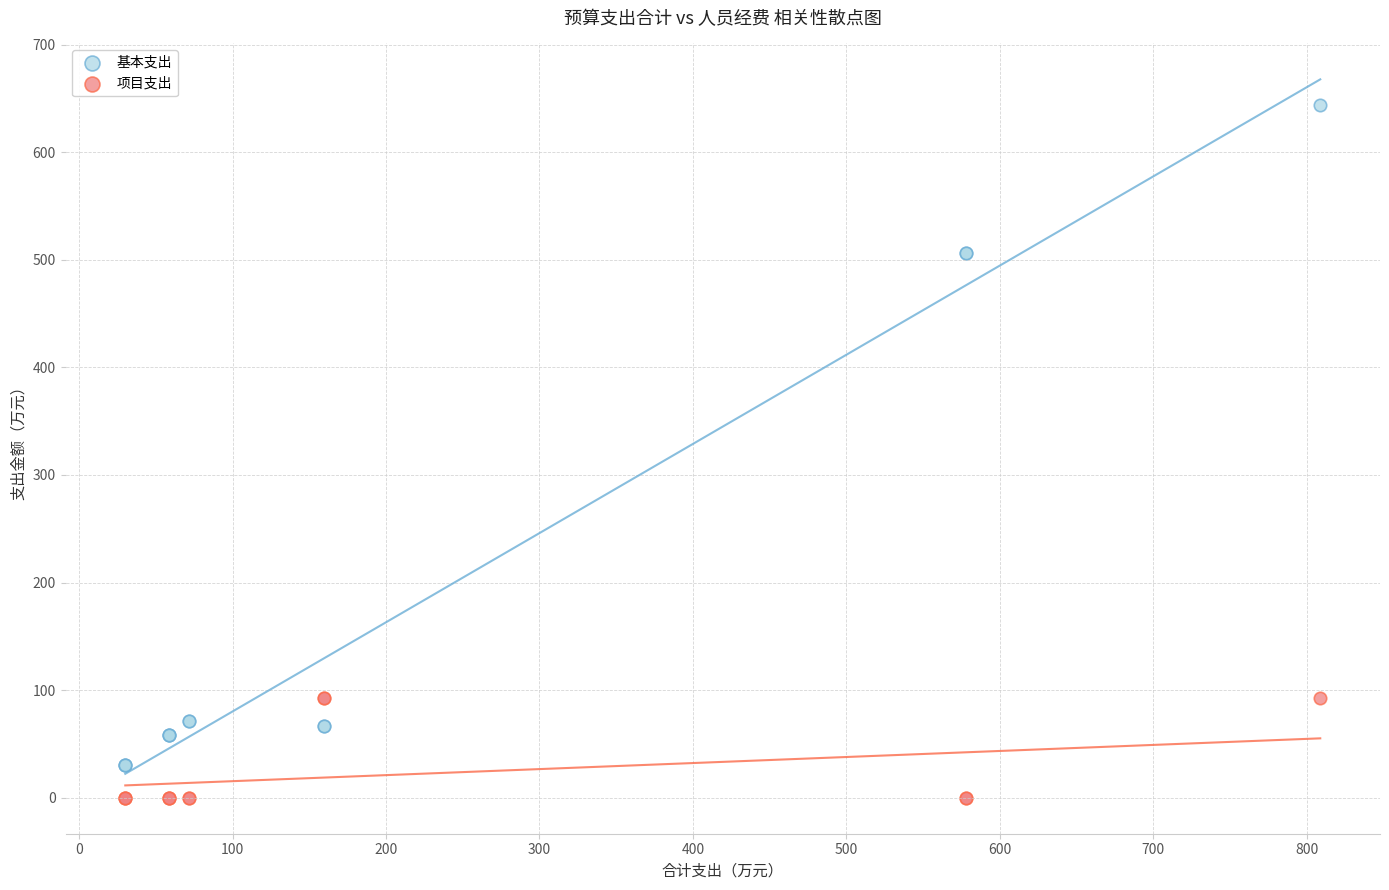

Which series has the largest Y range (max minus min)?

基本支出